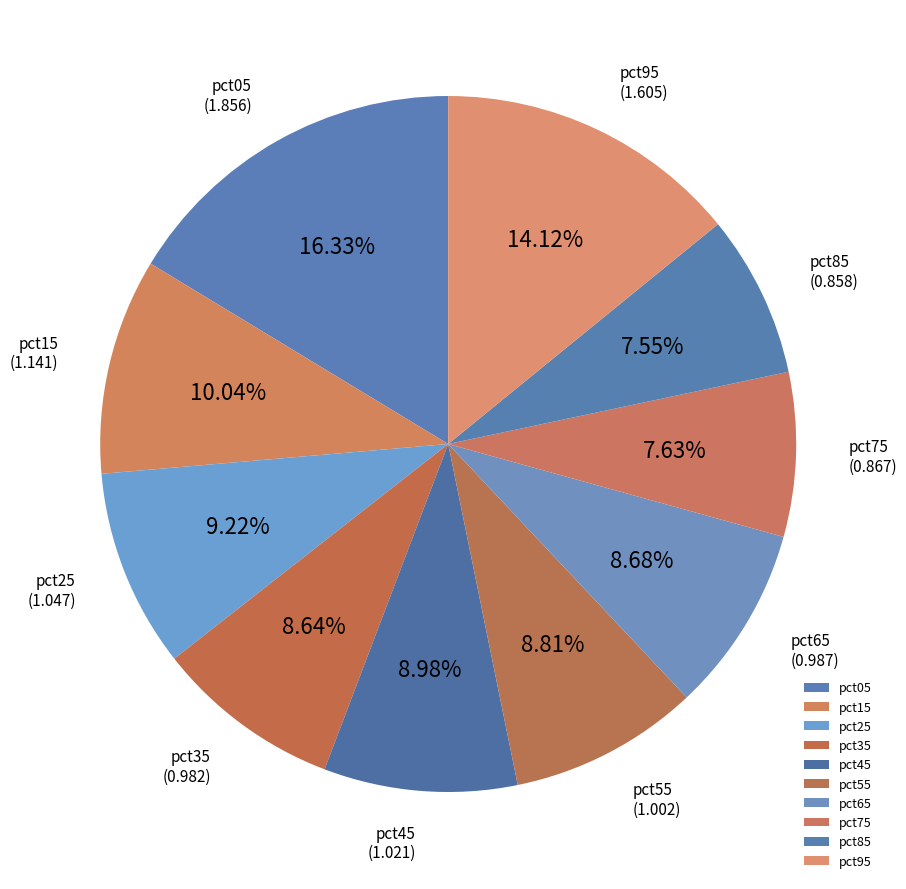

Which has a higher value, pct05 or pct35?

pct05